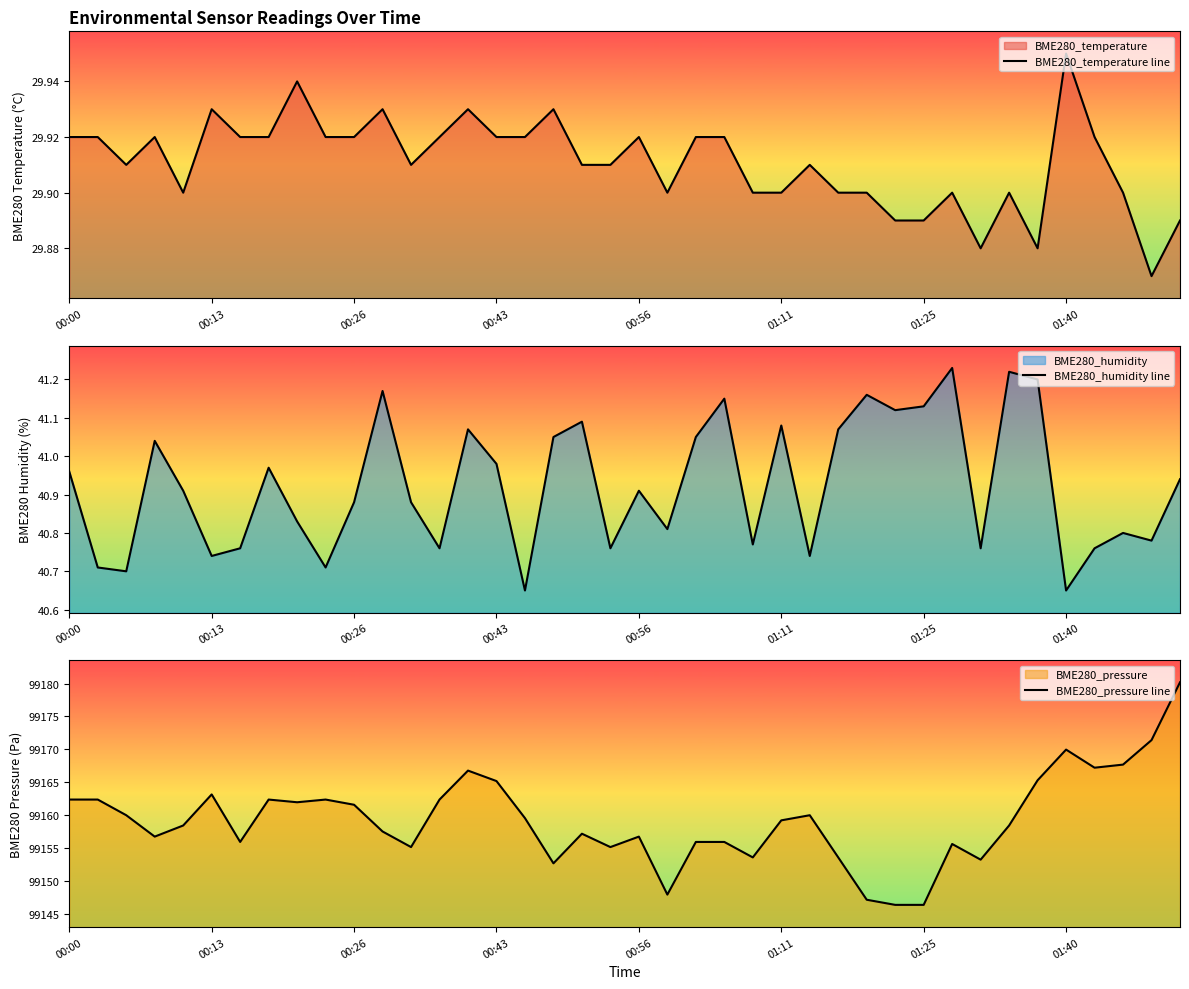

What is the sum of all BME280_temperature line values?

1196.4